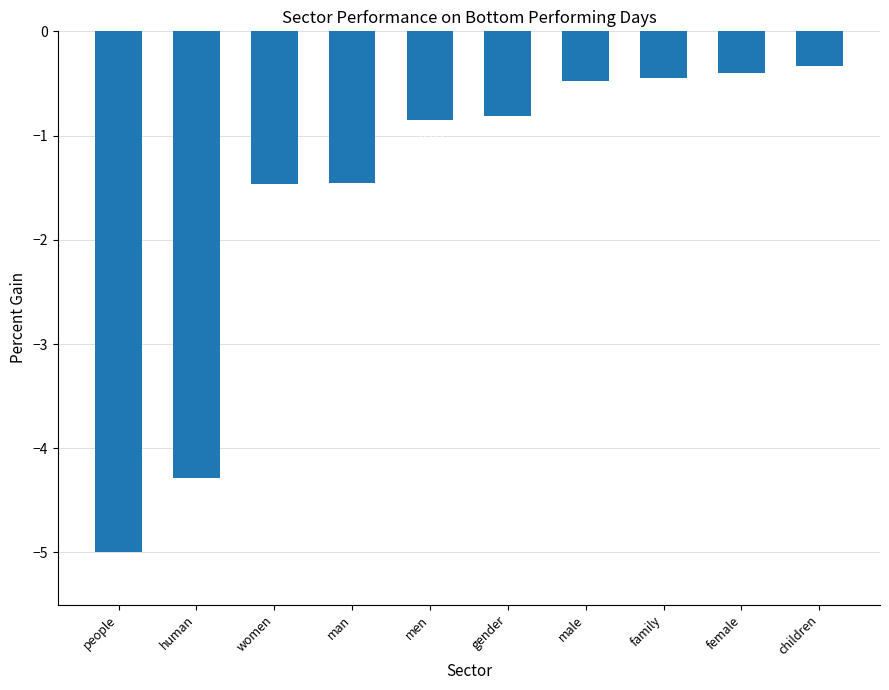

At which category does the chart reach its minimum across all series?

people